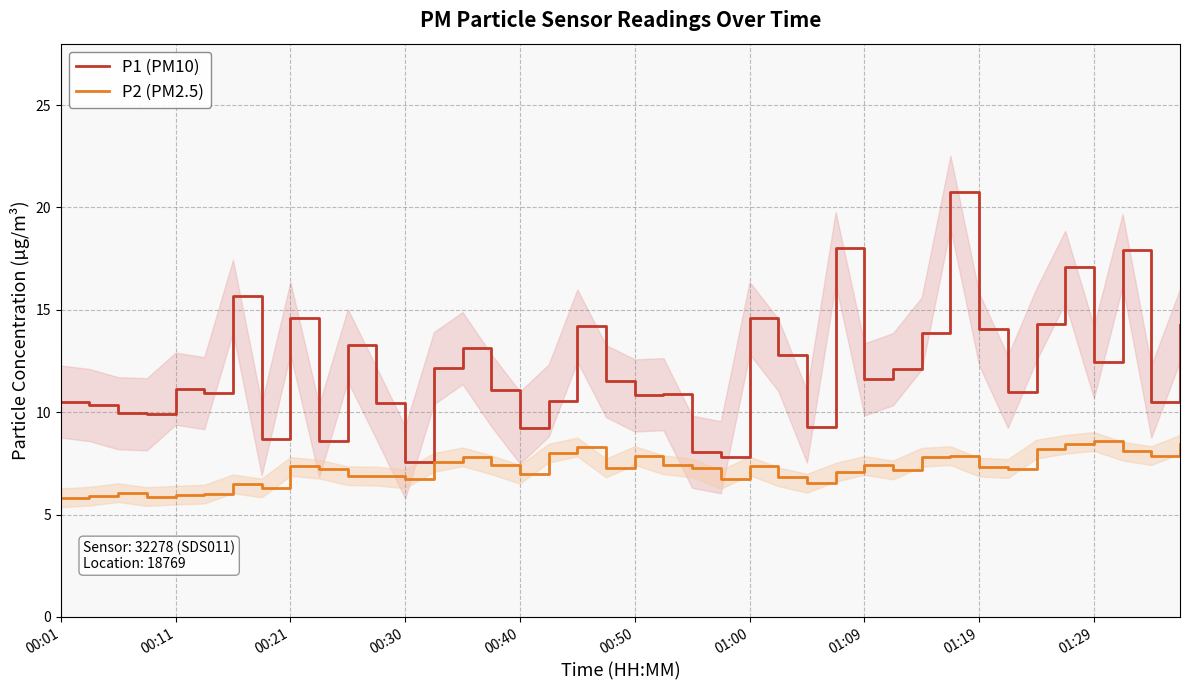

True or false: P1 (PM10) and P2 (PM2.5) intersect in this chart.

False